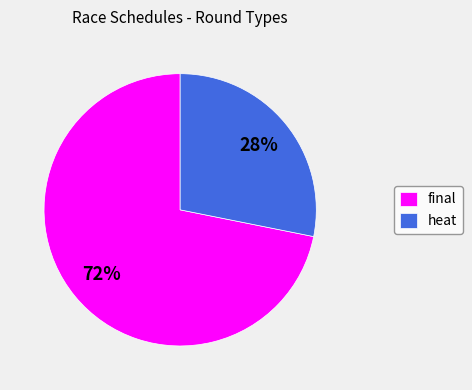

Is there a majority slice in this chart?

Yes